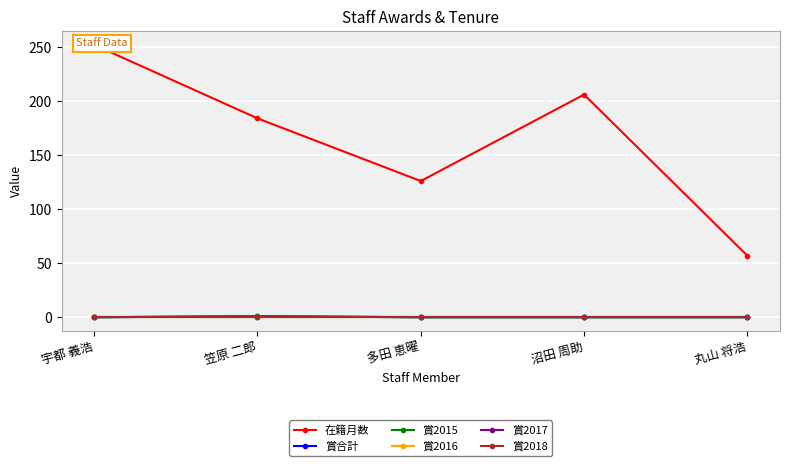

Count the 賞合計 values in the range 0 to 1.

5